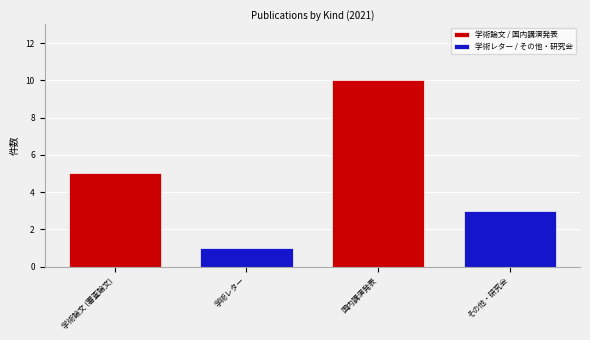

At how many categories does at least one series exceed 3?

2